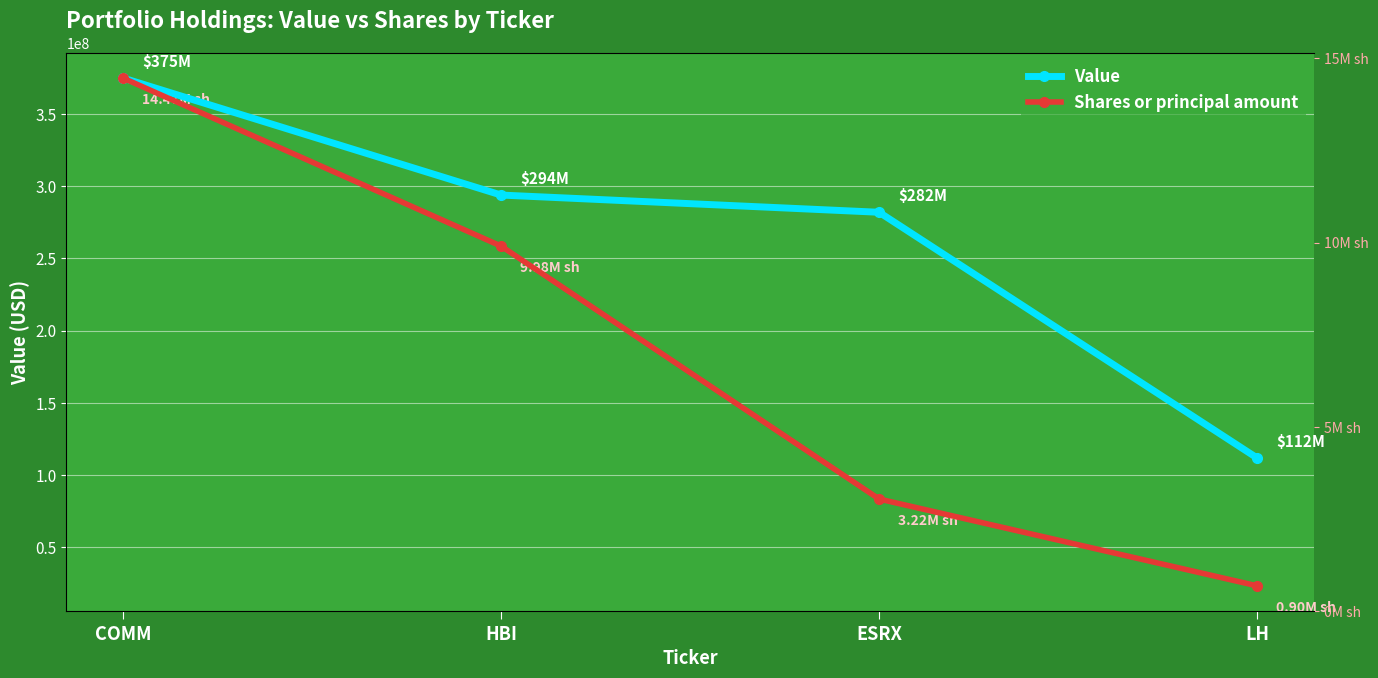

Rank the categories by Value value from highest to lowest.

COMM, HBI, ESRX, LH